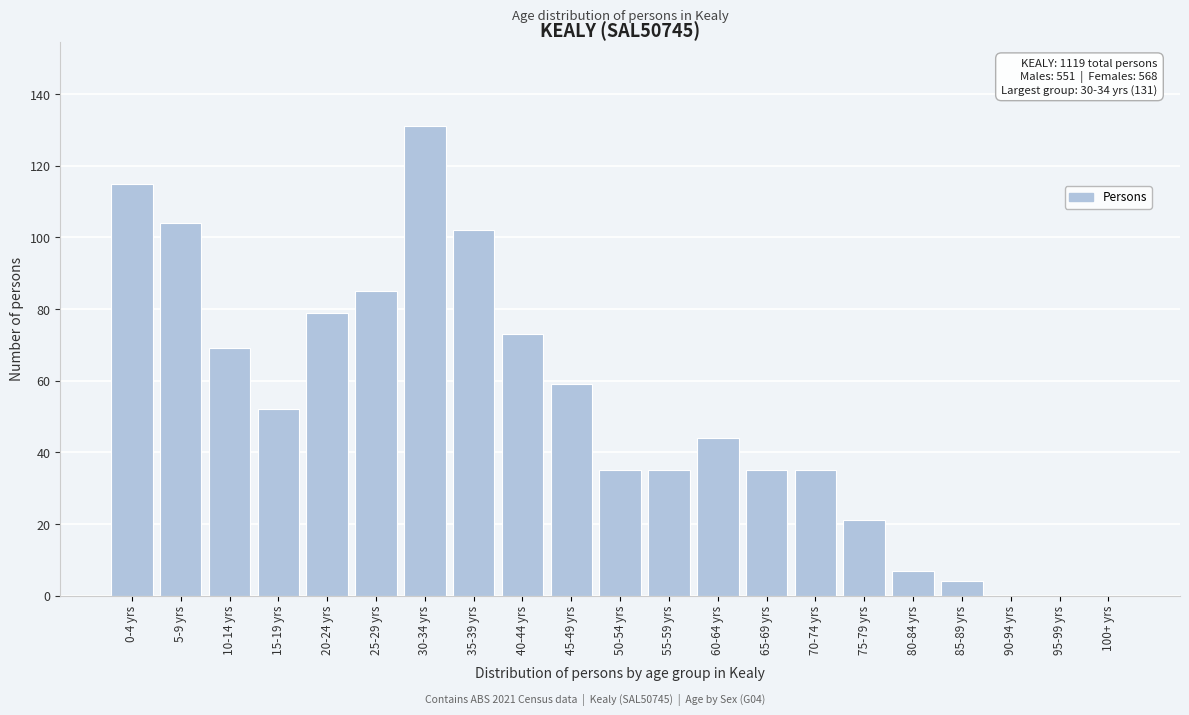

Reading left to right, transcribe all the data shown in this chart.

0-4 yrs=115	5-9 yrs=104	10-14 yrs=69	15-19 yrs=52	20-24 yrs=79	25-29 yrs=85	30-34 yrs=131	35-39 yrs=102	40-44 yrs=73	45-49 yrs=59	50-54 yrs=35	55-59 yrs=35	60-64 yrs=44	65-69 yrs=35	70-74 yrs=35	75-79 yrs=21	80-84 yrs=7	85-89 yrs=4	90-94 yrs=0	95-99 yrs=0	100+ yrs=0